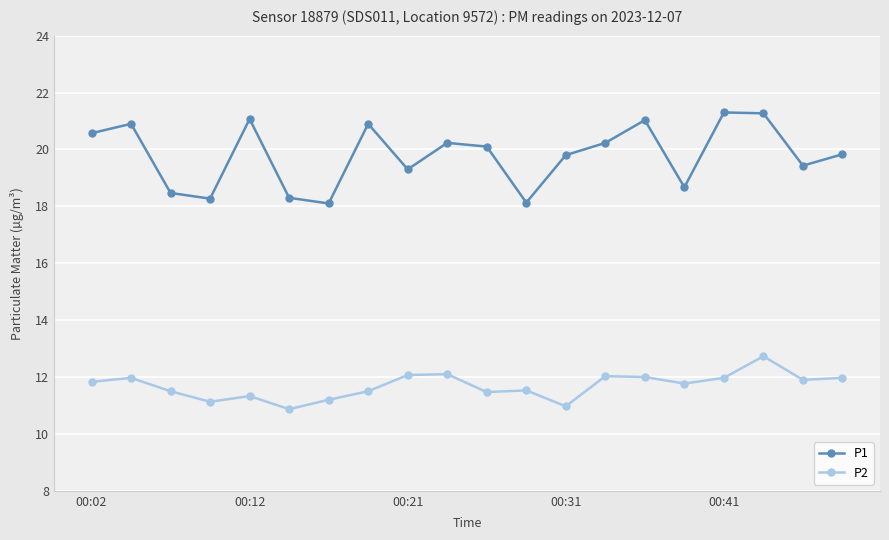

At how many categories does at least one series exceed 15?

20